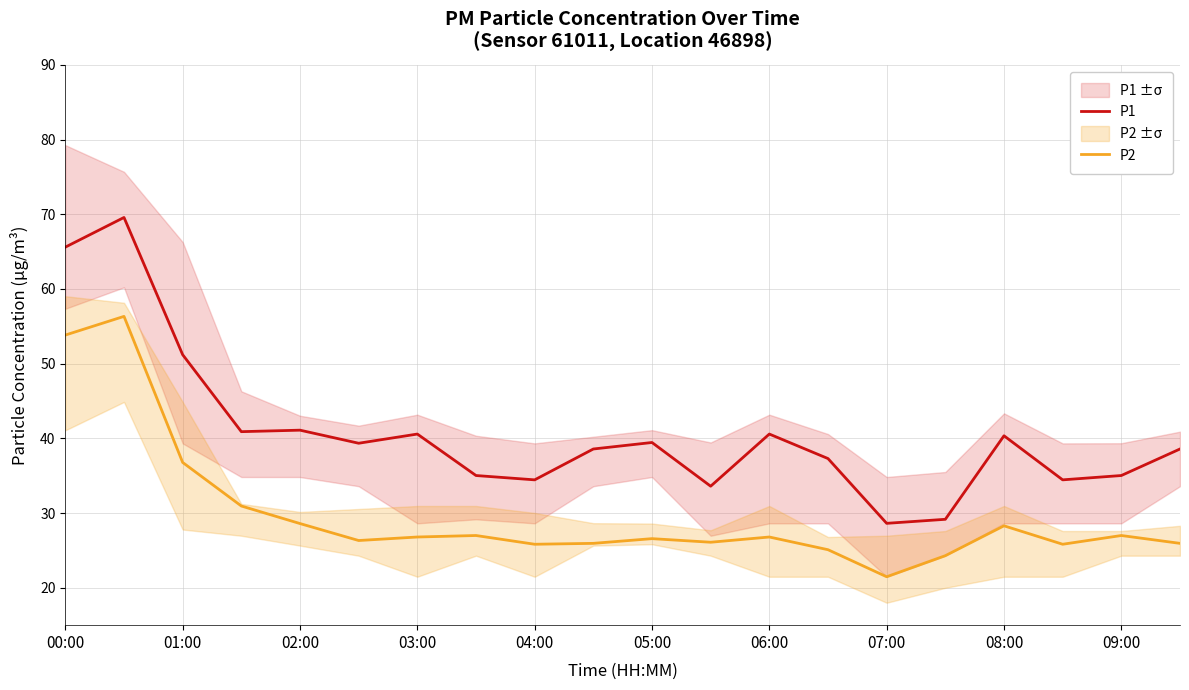

The value of P1 at 03:00 is 24.8. True or false?

False